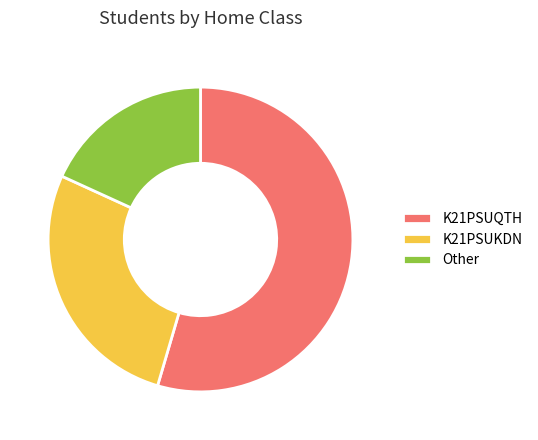

Approximately how many times larger is the value at Other compared to K21PSUQTH?

0.3